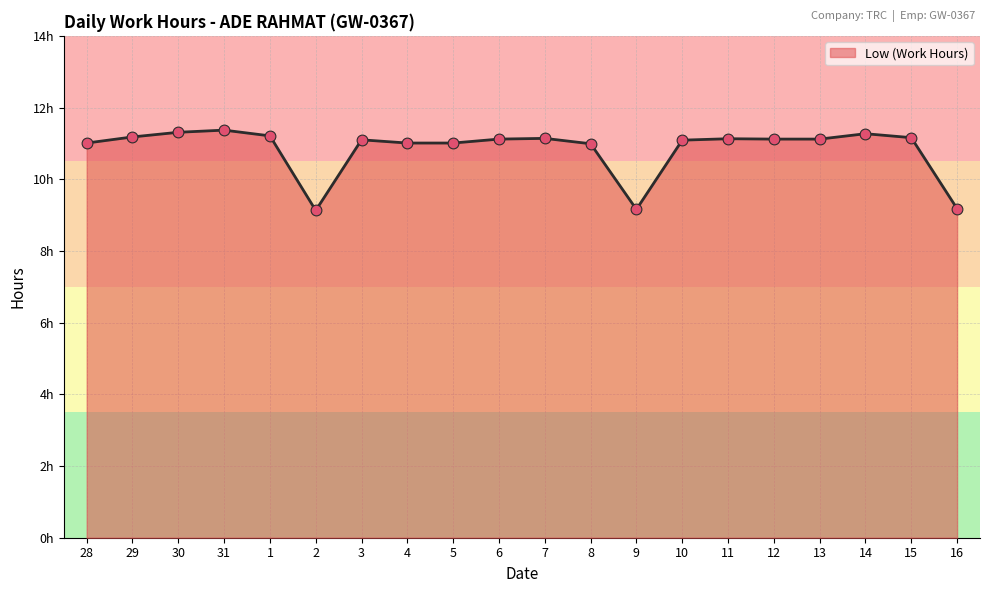

What is the change in value from 29 to 13?

-0.1